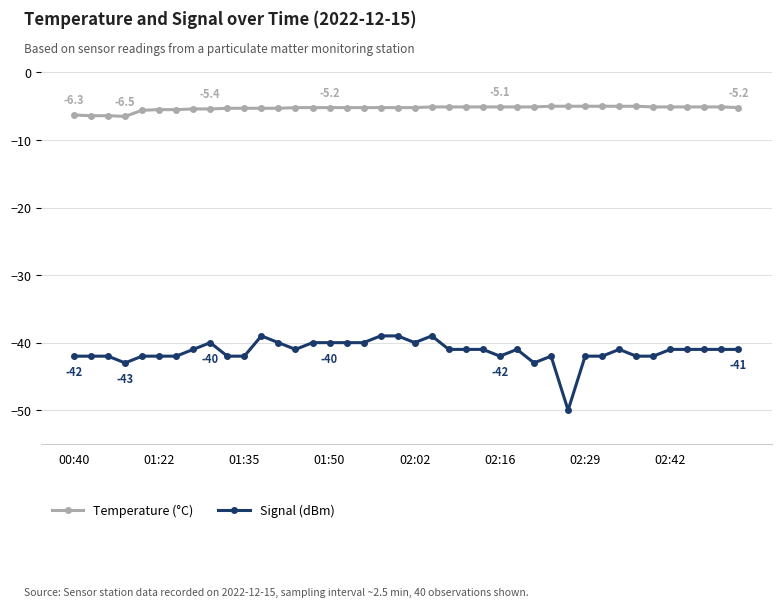

Which series has the largest range (max minus min)?

Signal (dBm)